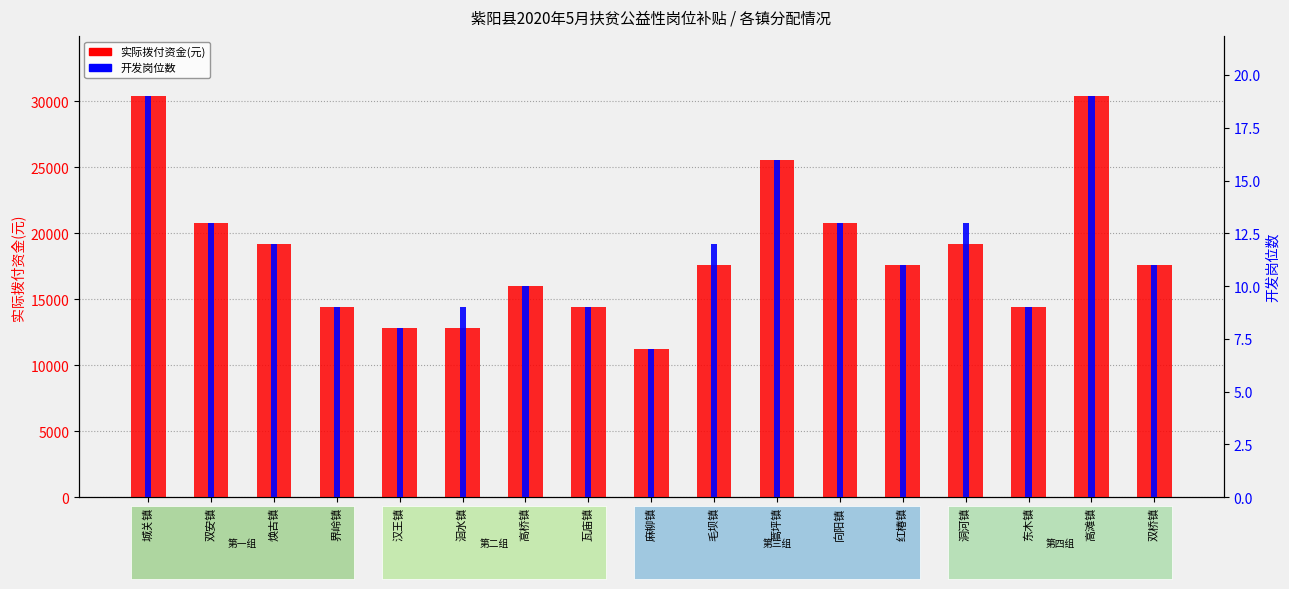

What is the label of the 17th bar from the left?

双桥镇